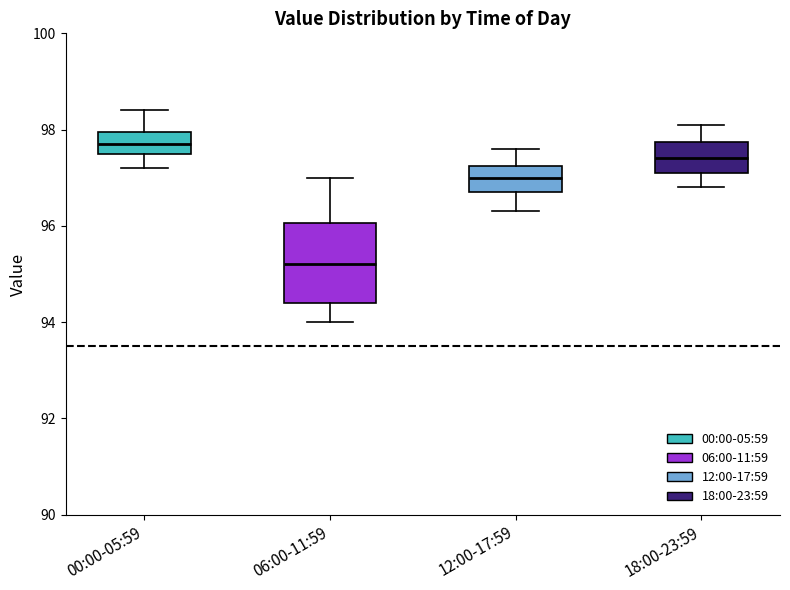

Reading left to right, read every box against the y-axis: the position of its median line, the range the box covers, and the ends of its whiskers. The values are not printed on the chart, so give them approximately, as read against the axis.

00:00-05:59: median 97.8, box 97.6 to 98.0, whiskers 97.2 to 98.4
06:00-11:59: median 95.2, box 94.4 to 96.0, whiskers 94.0 to 97.0
12:00-17:59: median 97.0, box 96.8 to 97.2, whiskers 96.4 to 97.6
18:00-23:59: median 97.4, box 97.2 to 97.8, whiskers 96.8 to 98.2